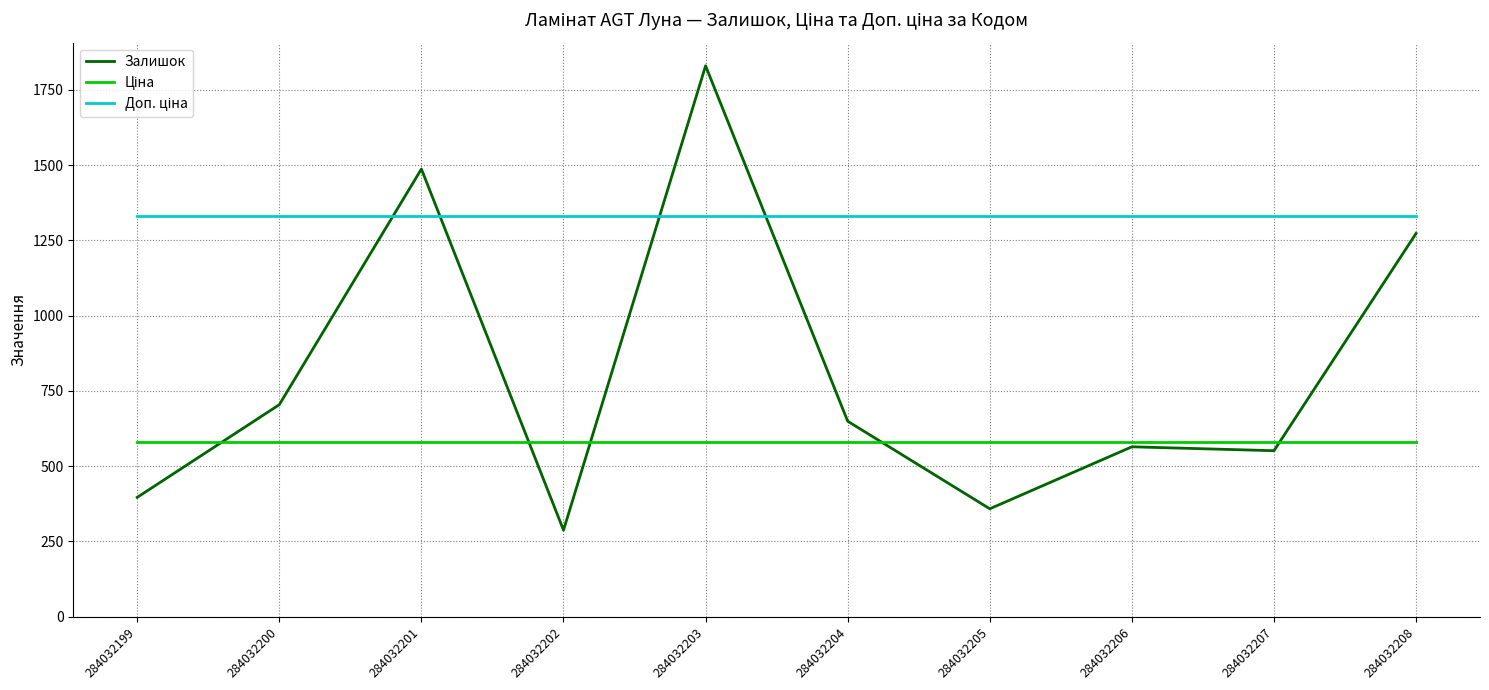

Where is Залишок nearest to the value 1058?

284032208